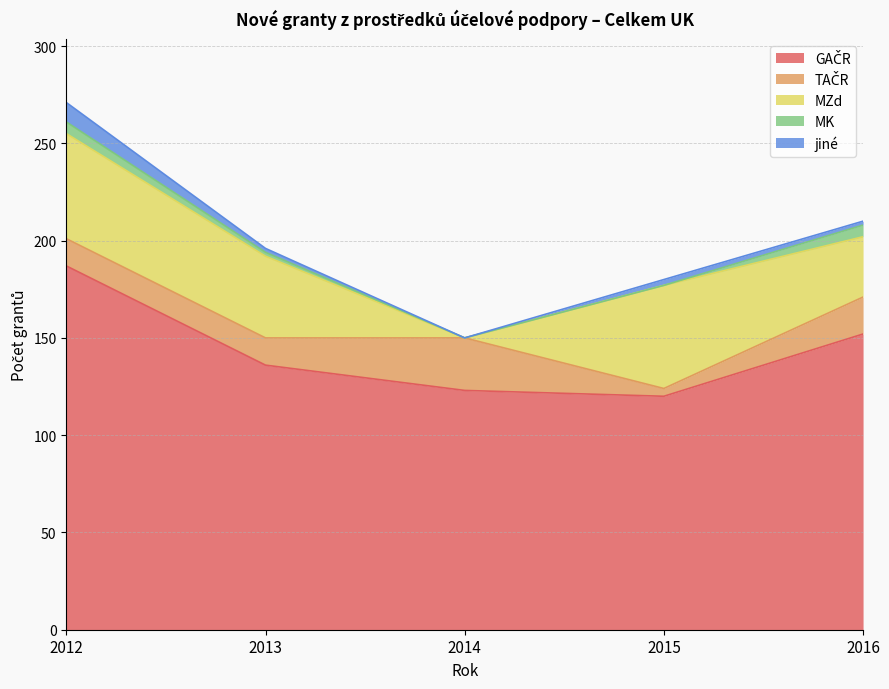

Reading left to right, what are all the values shown in this chart?

GAČR: 187	136	123	120	152
TAČR: 14	14	27	4	19
MZd: 54	42	0	53	31
MK: 6	2	0	0	6
jiné: 10	2	0	3	2